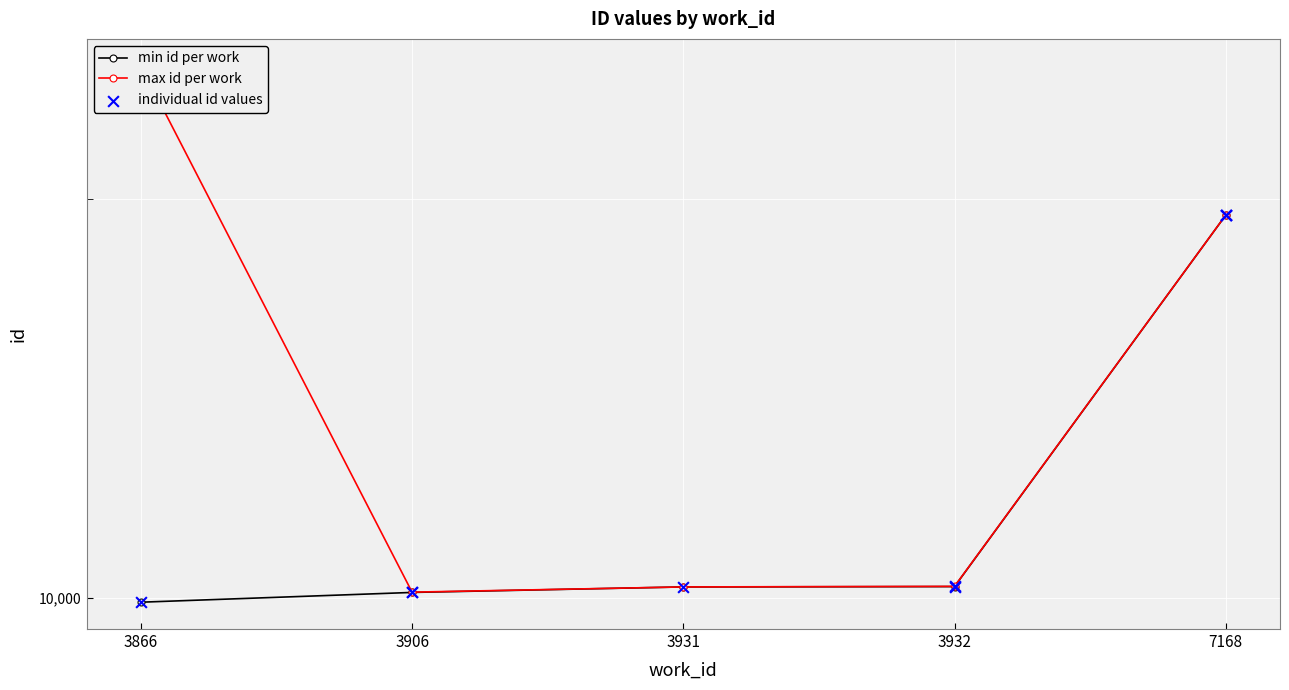

Approximately how many times larger is the value at 3866 compared to 3866?

2.5